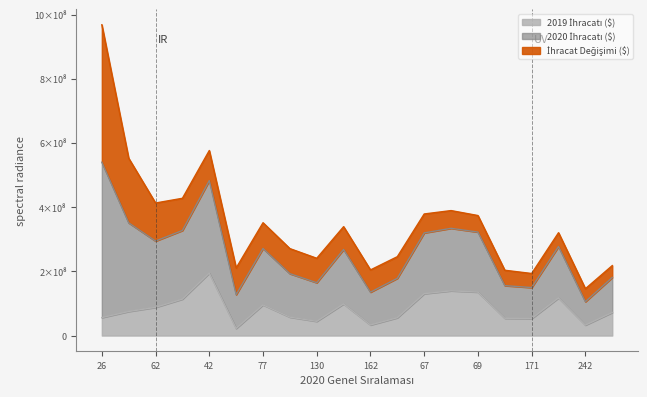

What is the average value of the 2019 İhracatı ($) series?

83412211.0